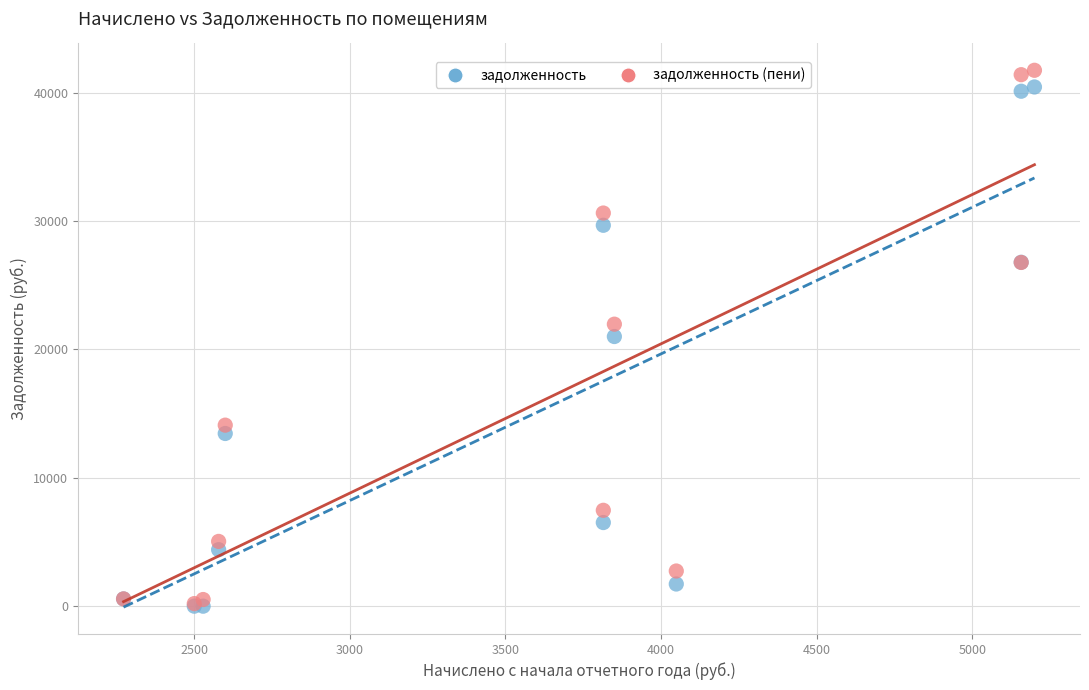

In the задолженность series, what Y value is closest to 20225?

21008.0